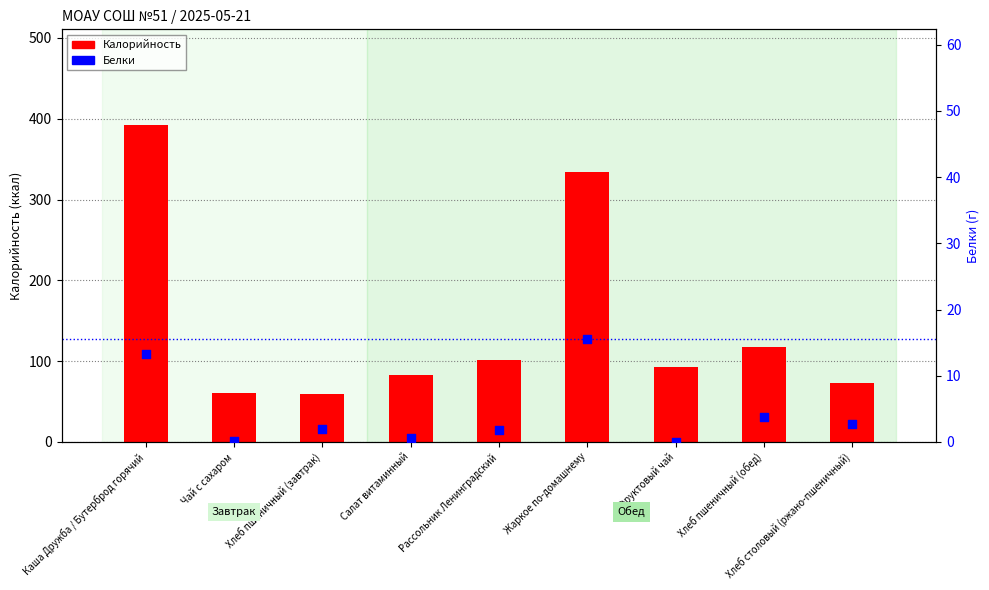

What are all the series names shown in the legend?

Калорийность, Белки